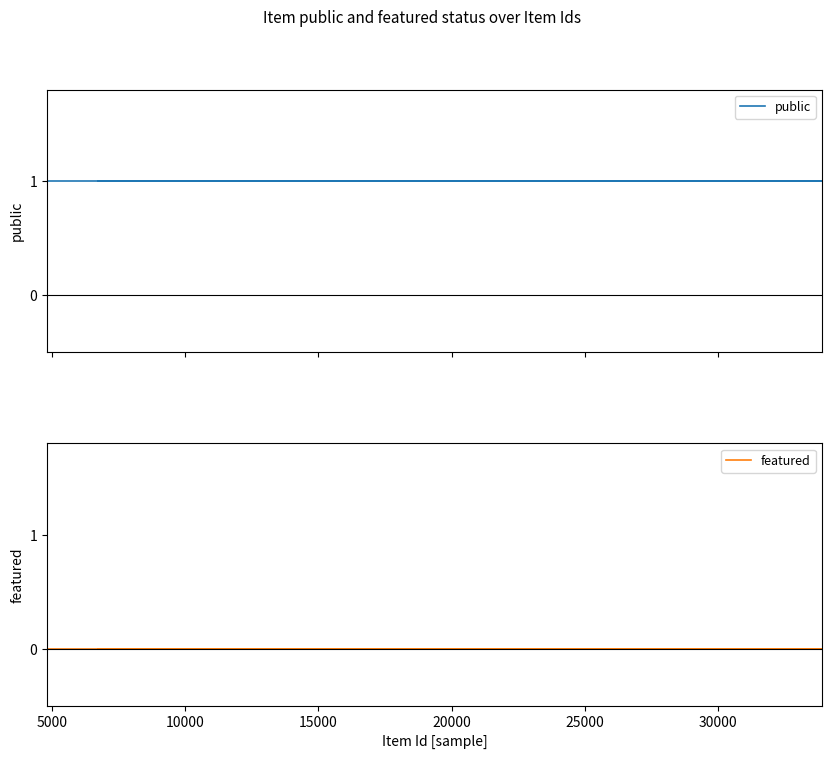

How many series are shown in this chart?

2